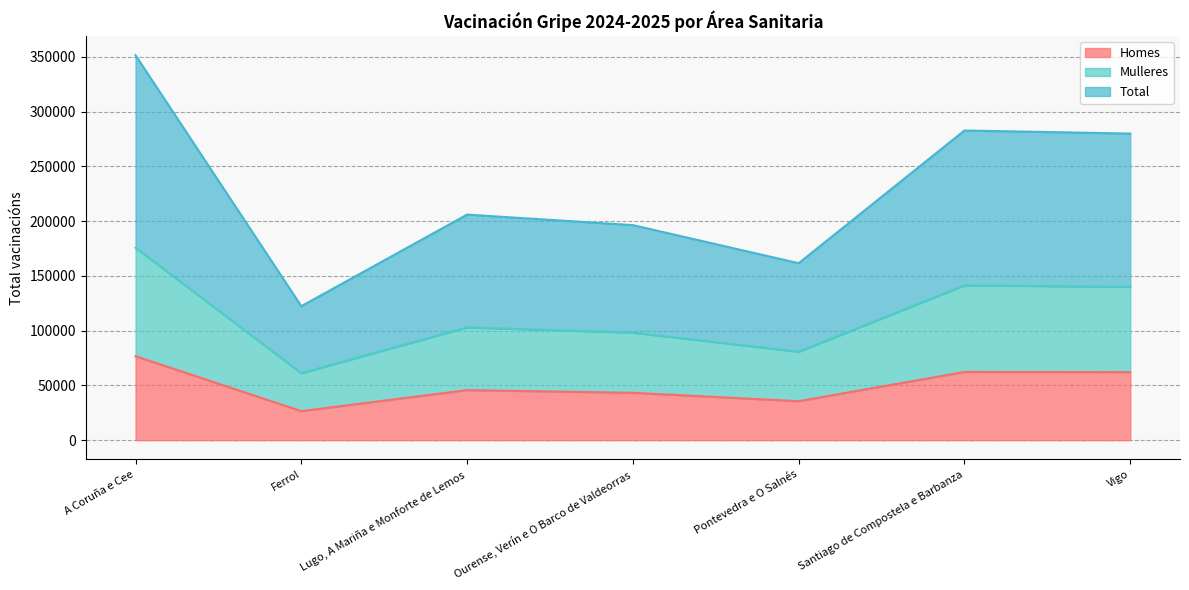

What is the difference between the second highest and second lowest values in the Total series?

121148